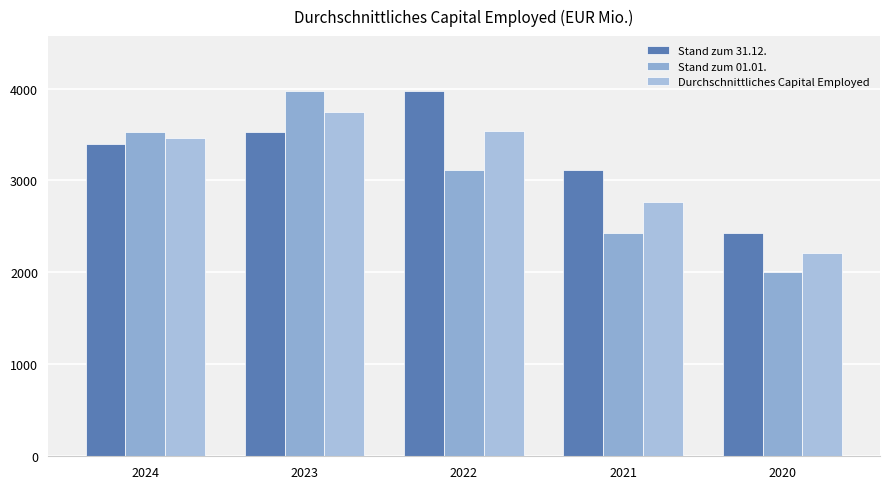

How many data points does each series have?

5